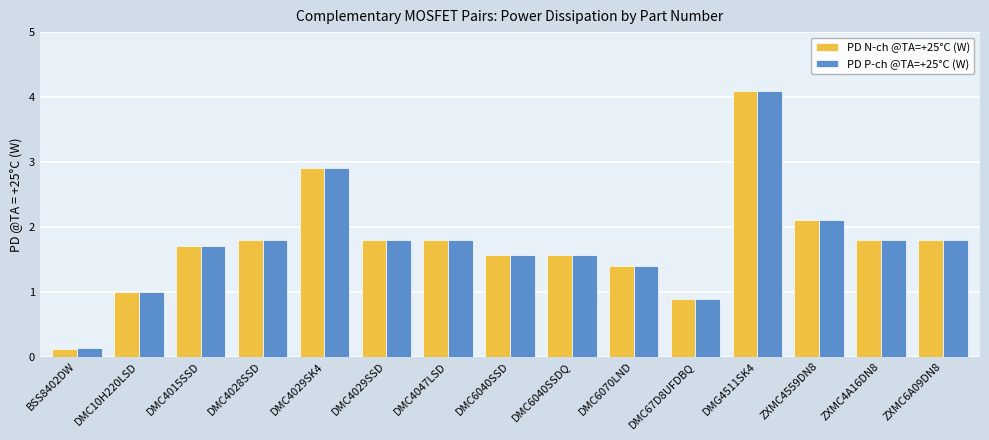

Which series has the widest spread of values?

PD N-ch @TA=+25°C (W)